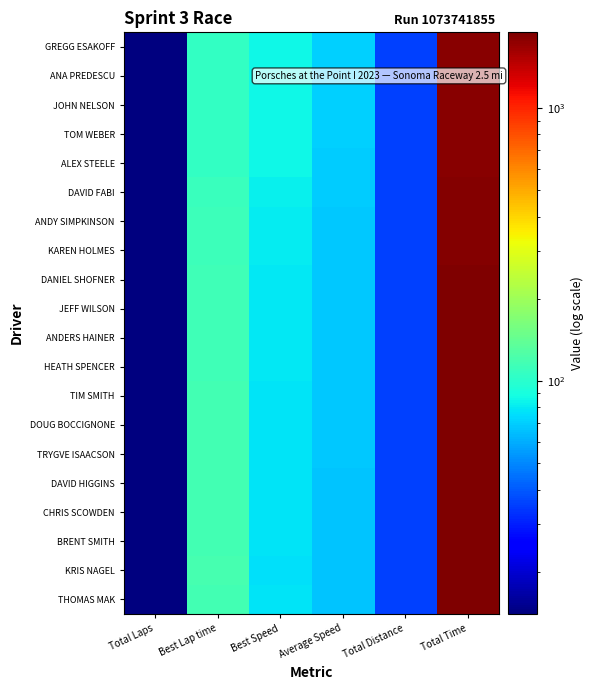

Which label corresponds to the smallest value in the chart?

Total Laps